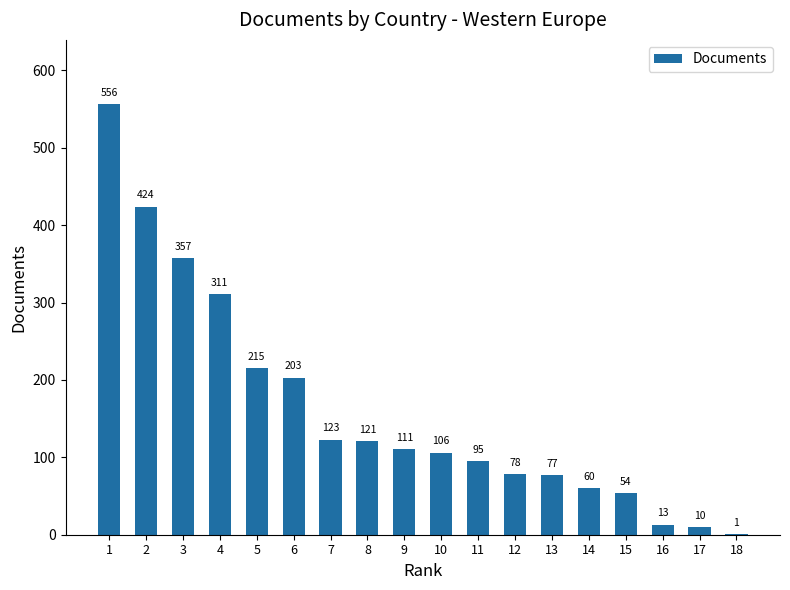

What is the greatest value displayed?

556